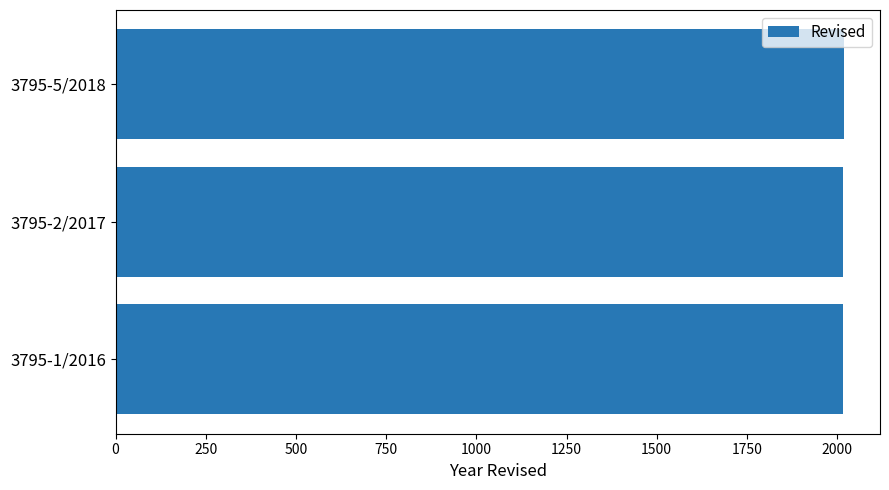

What is the sum of all values?

6051